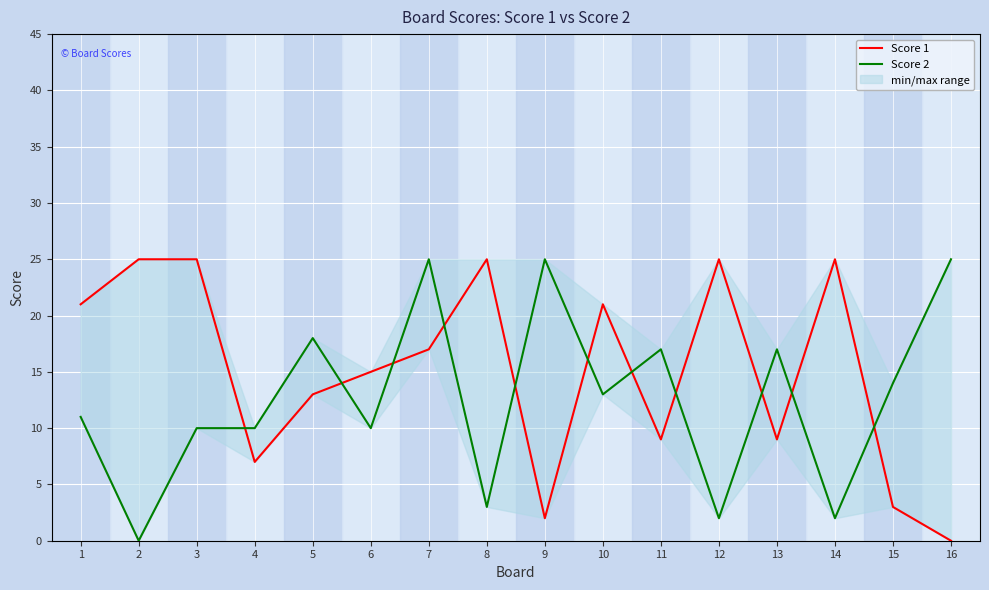

What is the spread (max minus min) of values at 6?

5